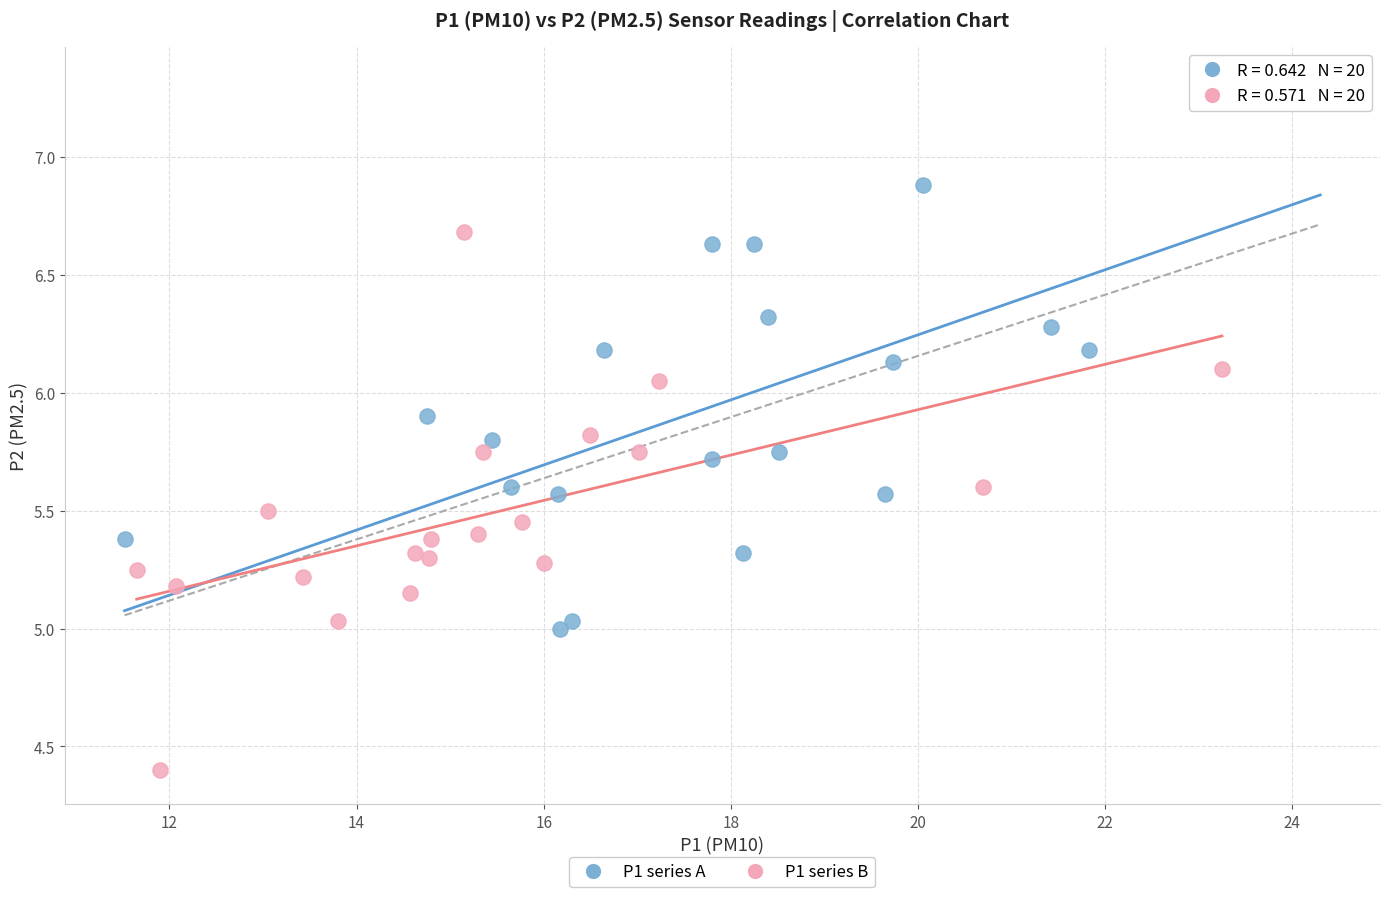

Which series contains the highest Y value?

P1 series A